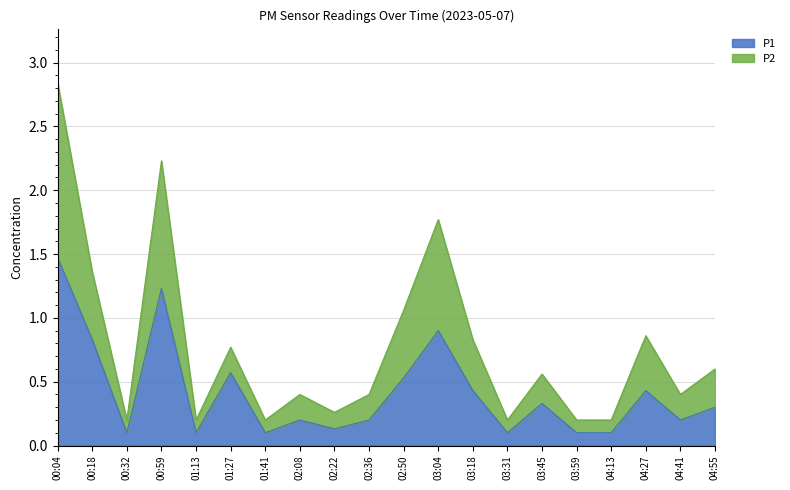

List the series in order of their overall mean, lowest first.

P1, P2